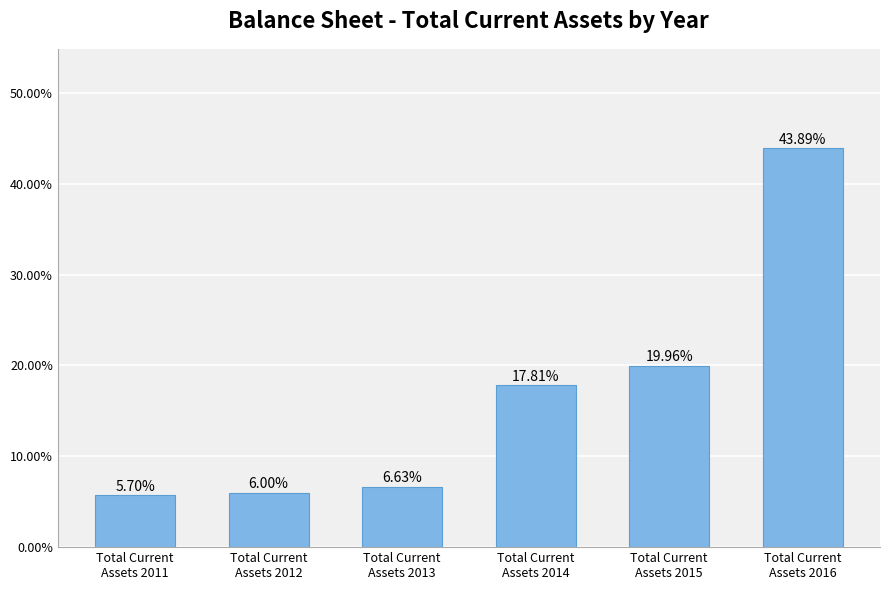

Reading right to left, what are all the values shown in this chart?

Total Current
Assets 2016=0.4	Total Current
Assets 2015=0.2	Total Current
Assets 2014=0.2	Total Current
Assets 2013=0.1	Total Current
Assets 2012=0.1	Total Current
Assets 2011=0.1